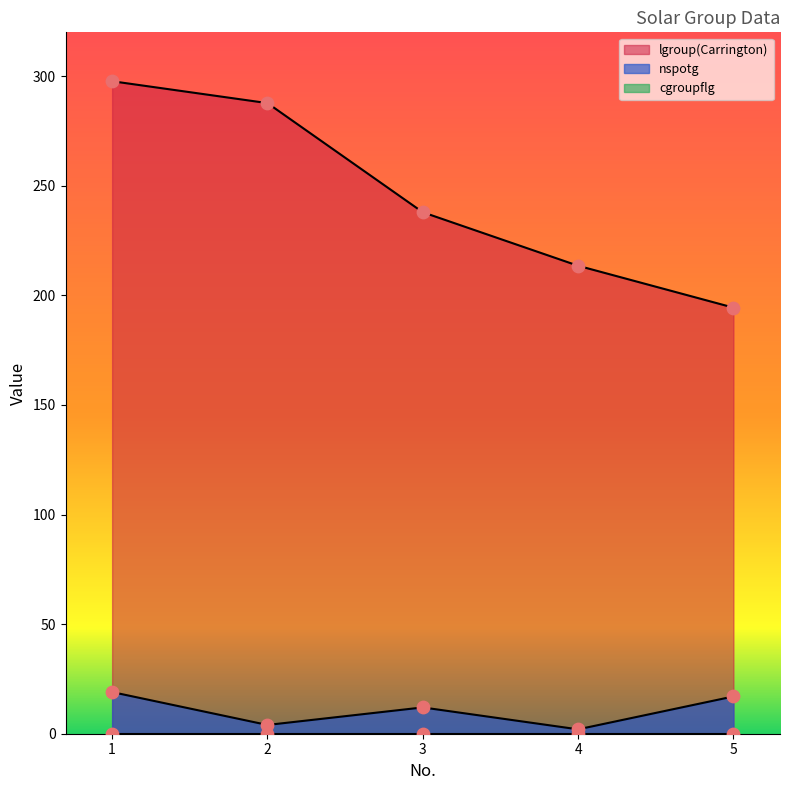

What is the total value across all series at 3?

249.9